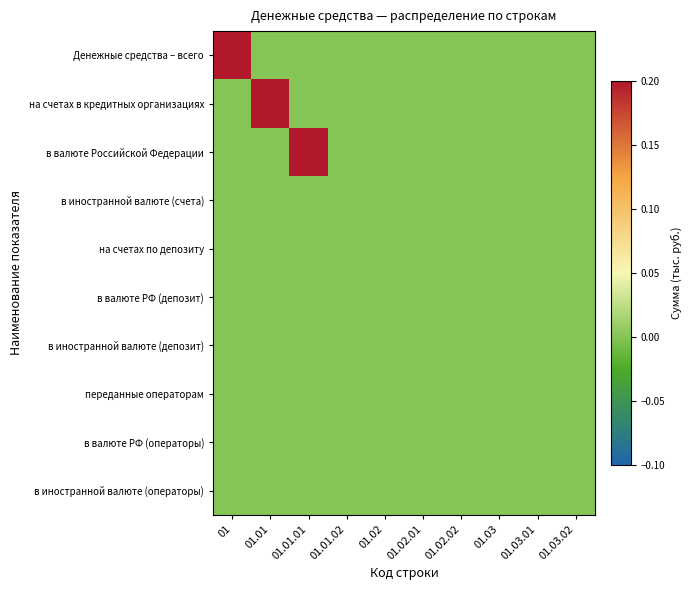

Reading left to right, transcribe all the data shown in this chart.

Денежные средства – всего: 01=0.2	01.01=0.0	01.01.01=0.0	01.01.02=0.0	01.02=0.0	01.02.01=0.0	01.02.02=0.0	01.03=0.0	01.03.01=0.0	01.03.02=0.0
на счетах в кредитных организациях: 01=0.0	01.01=0.2	01.01.01=0.0	01.01.02=0.0	01.02=0.0	01.02.01=0.0	01.02.02=0.0	01.03=0.0	01.03.01=0.0	01.03.02=0.0
в валюте Российской Федерации: 01=0.0	01.01=0.0	01.01.01=0.2	01.01.02=0.0	01.02=0.0	01.02.01=0.0	01.02.02=0.0	01.03=0.0	01.03.01=0.0	01.03.02=0.0
в иностранной валюте (счета): 01=0.0	01.01=0.0	01.01.01=0.0	01.01.02=0.0	01.02=0.0	01.02.01=0.0	01.02.02=0.0	01.03=0.0	01.03.01=0.0	01.03.02=0.0
на счетах по депозиту: 01=0.0	01.01=0.0	01.01.01=0.0	01.01.02=0.0	01.02=0.0	01.02.01=0.0	01.02.02=0.0	01.03=0.0	01.03.01=0.0	01.03.02=0.0
в валюте РФ (депозит): 01=0.0	01.01=0.0	01.01.01=0.0	01.01.02=0.0	01.02=0.0	01.02.01=0.0	01.02.02=0.0	01.03=0.0	01.03.01=0.0	01.03.02=0.0
в иностранной валюте (депозит): 01=0.0	01.01=0.0	01.01.01=0.0	01.01.02=0.0	01.02=0.0	01.02.01=0.0	01.02.02=0.0	01.03=0.0	01.03.01=0.0	01.03.02=0.0
переданные операторам: 01=0.0	01.01=0.0	01.01.01=0.0	01.01.02=0.0	01.02=0.0	01.02.01=0.0	01.02.02=0.0	01.03=0.0	01.03.01=0.0	01.03.02=0.0
в валюте РФ (операторы): 01=0.0	01.01=0.0	01.01.01=0.0	01.01.02=0.0	01.02=0.0	01.02.01=0.0	01.02.02=0.0	01.03=0.0	01.03.01=0.0	01.03.02=0.0
в иностранной валюте (операторы): 01=0.0	01.01=0.0	01.01.01=0.0	01.01.02=0.0	01.02=0.0	01.02.01=0.0	01.02.02=0.0	01.03=0.0	01.03.01=0.0	01.03.02=0.0